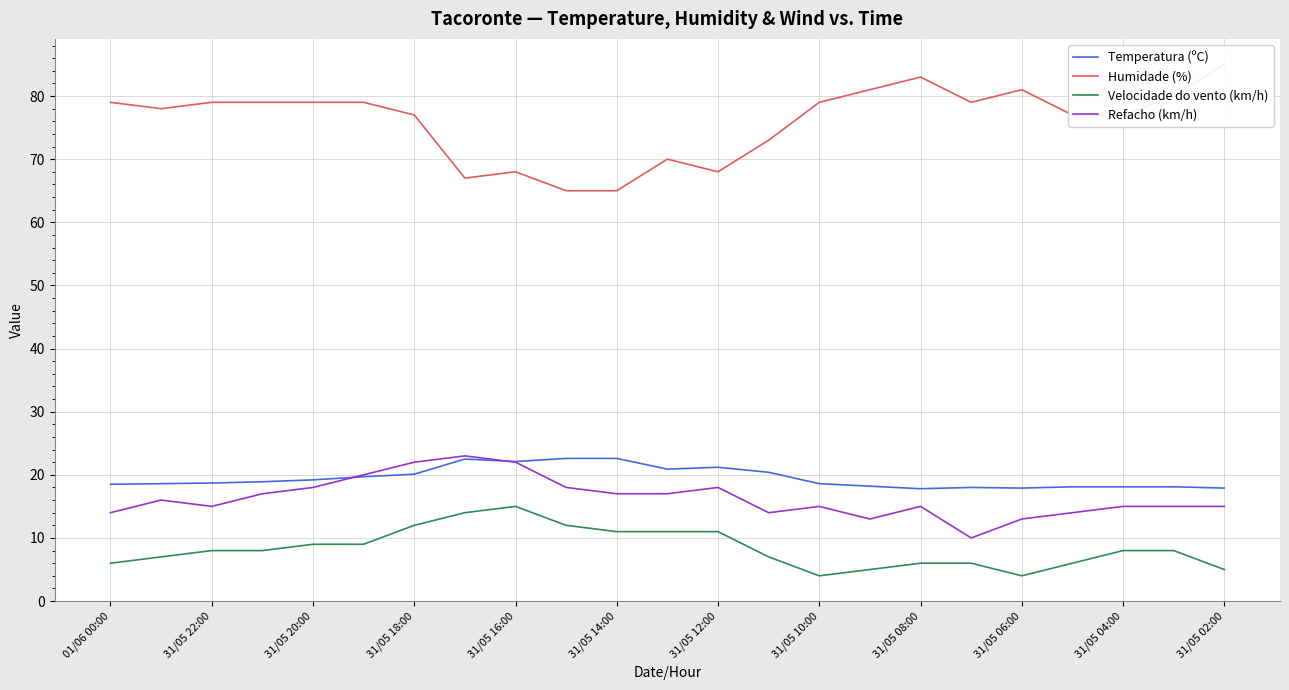

What is the highest value of the Humidade (%) series?

85.0